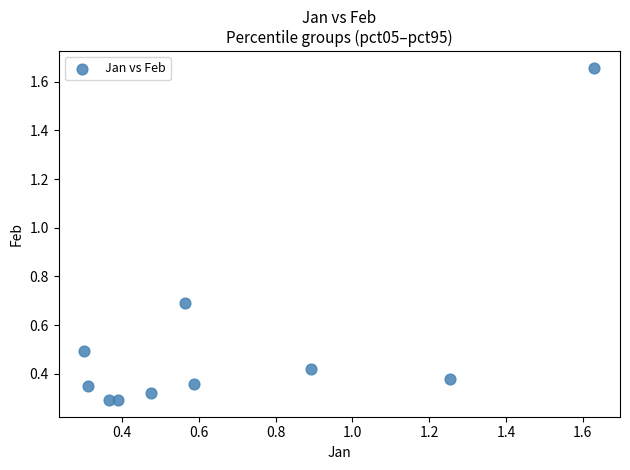

What is the average X value?

0.7